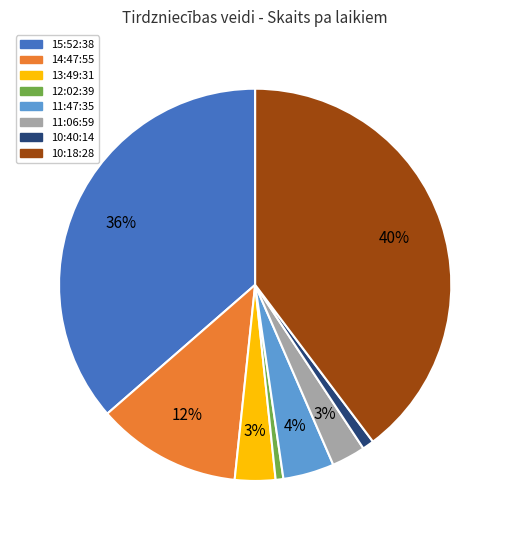

To the nearest percent, what is the difference between the 10:40:14 and 14:47:55 slice percentages?

11%